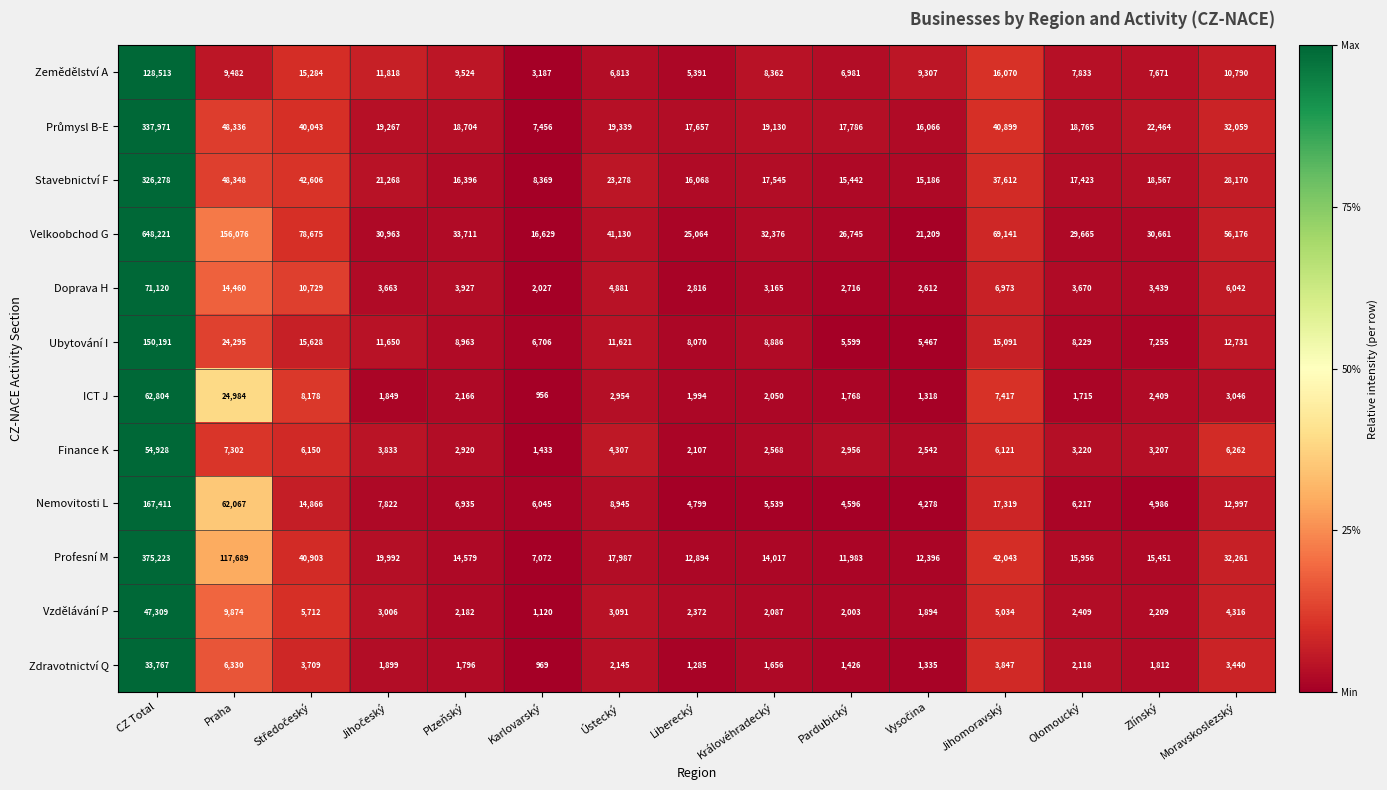

Is it true that Zdravotnictví Q equals 2145 at Ústecký?

True